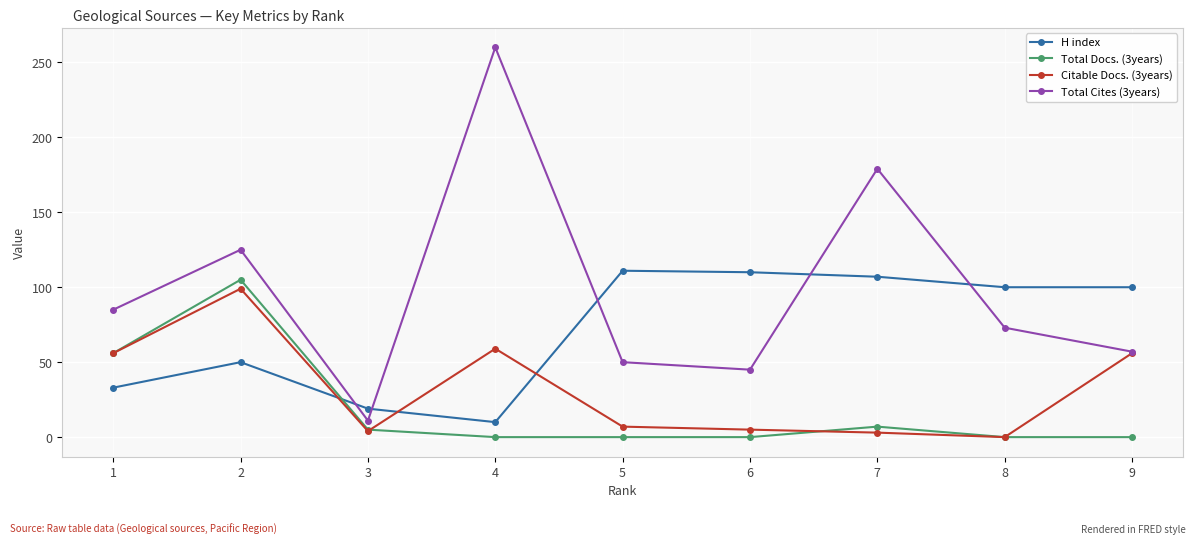

At 5, list the series in order from largest to smallest.

H index, Total Cites (3years), Citable Docs. (3years), Total Docs. (3years)